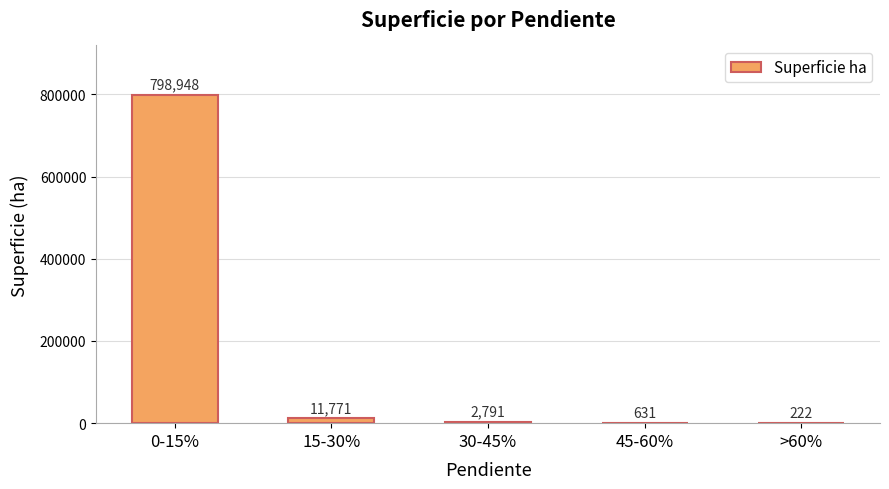

What is the difference between the values at 15-30% and 45-60%?

11139.6